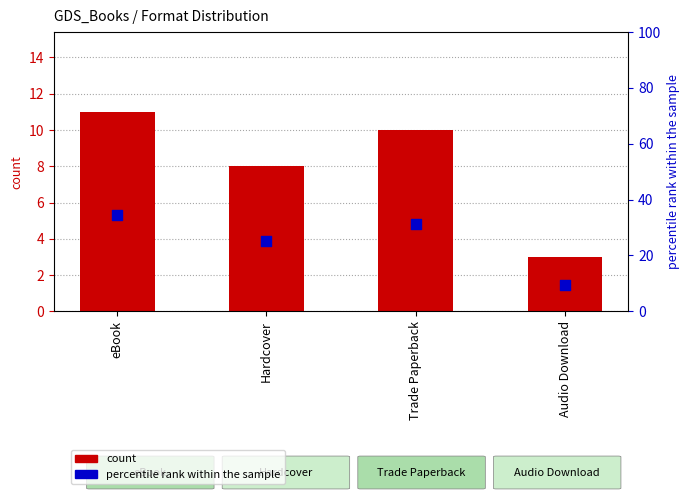

What is the total value across all series at Audio Download?

12.4